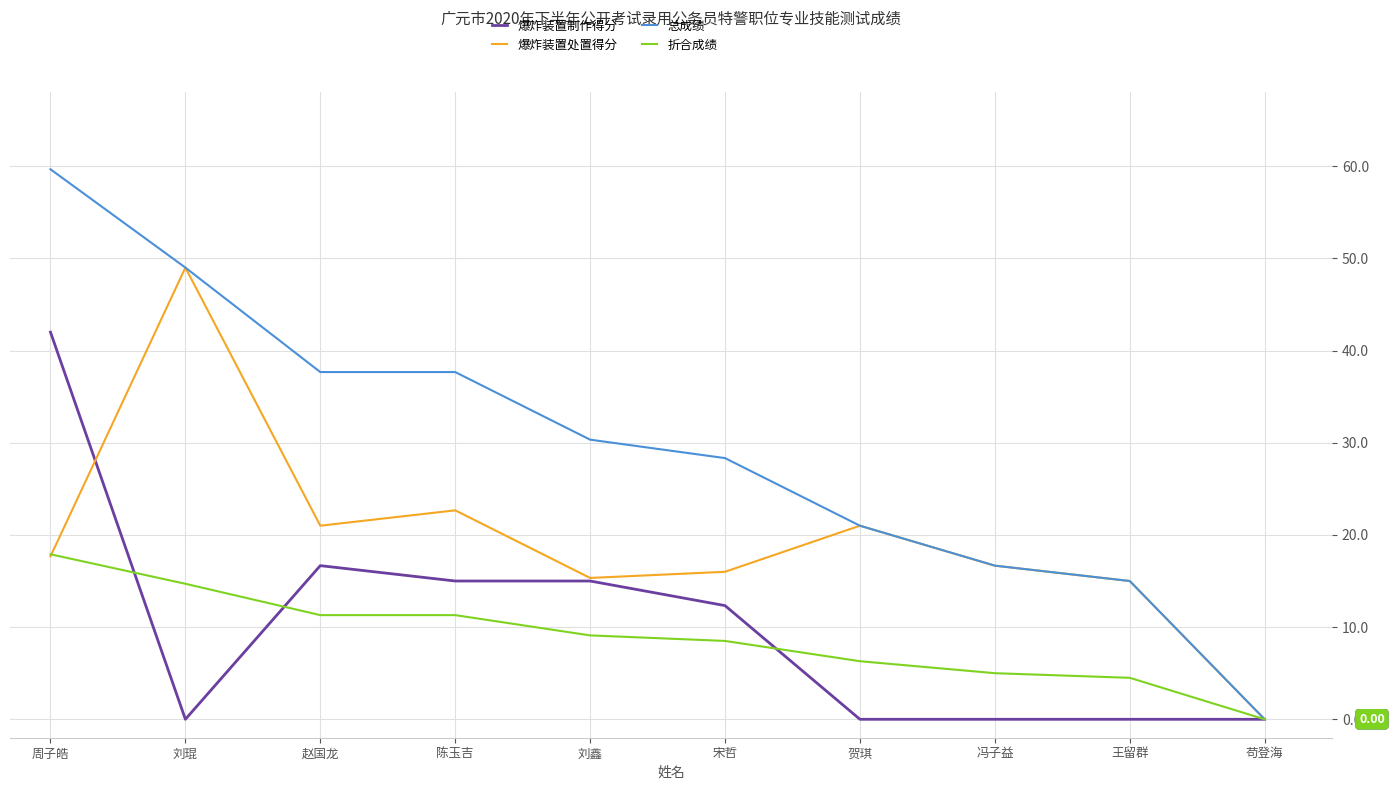

What position from the right is 王留群?

2